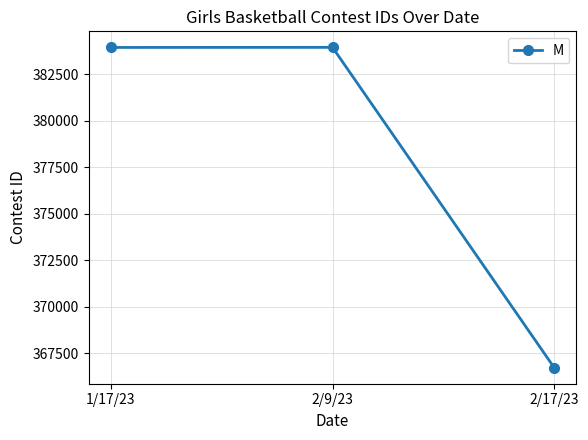

What is the difference between the maximum and second lowest values?

5